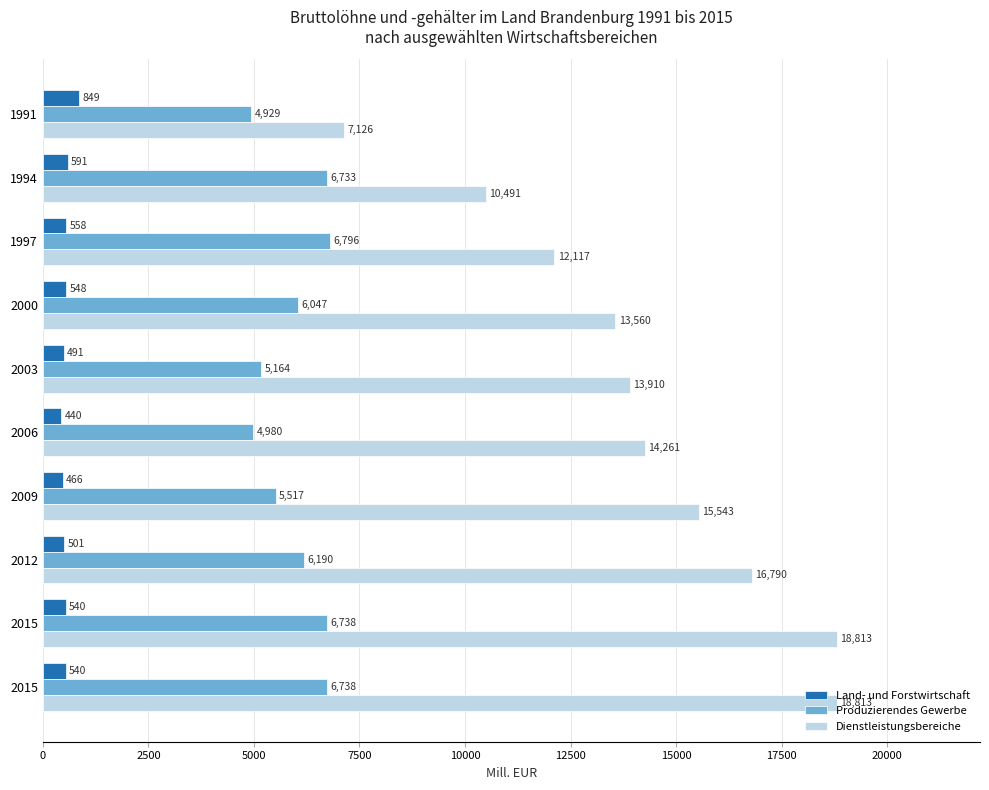

How many data points in Land- und Forstwirtschaft are above 539?

6